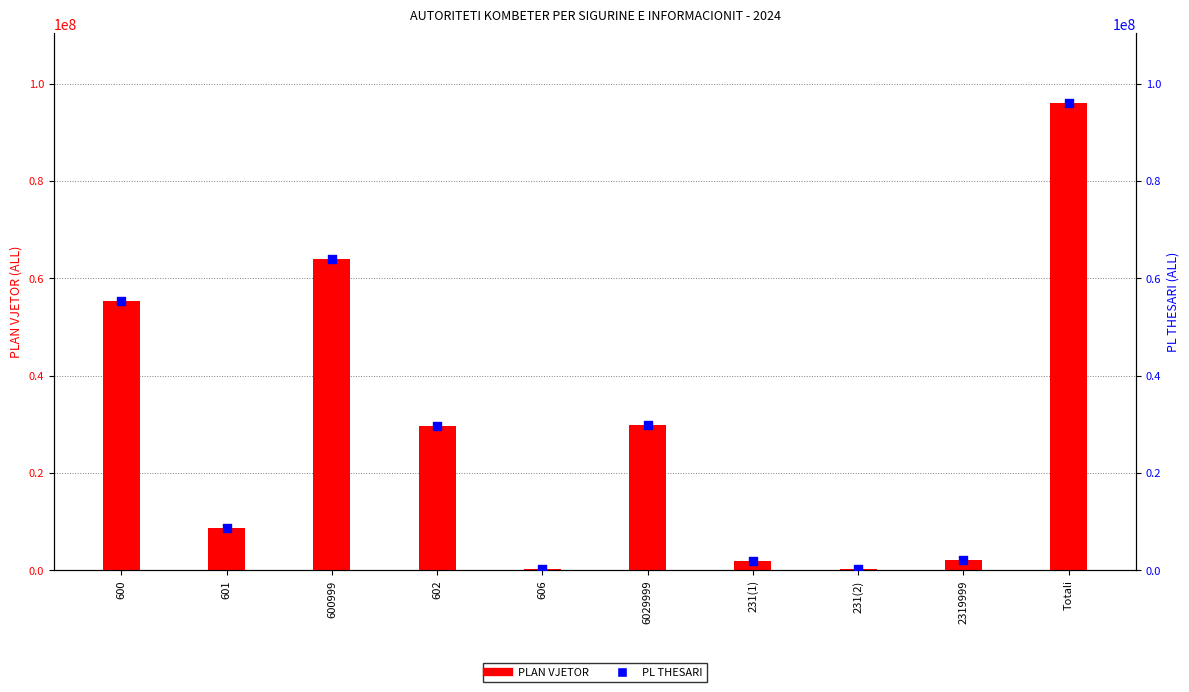

At how many categories does at least one series exceed 74913275?

1